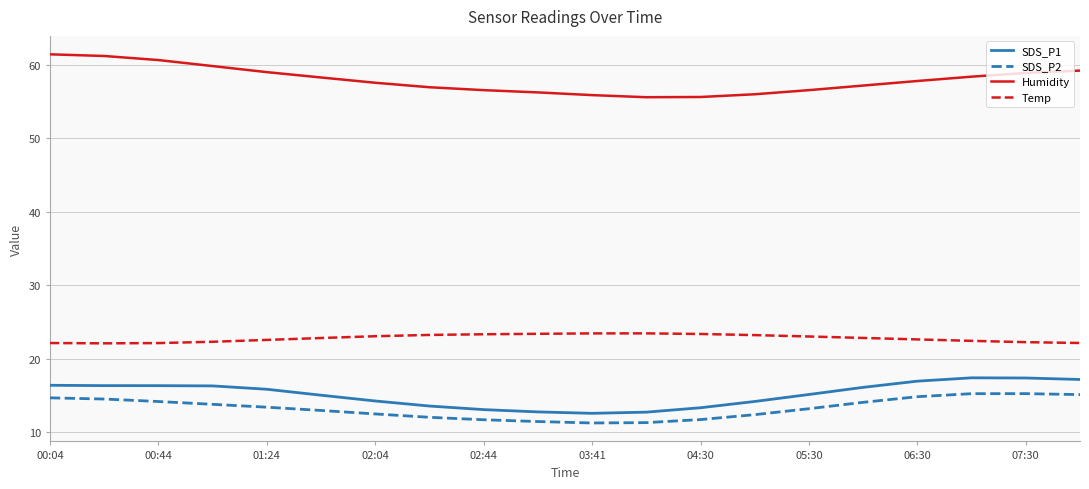

What is the smallest value displayed?

11.2